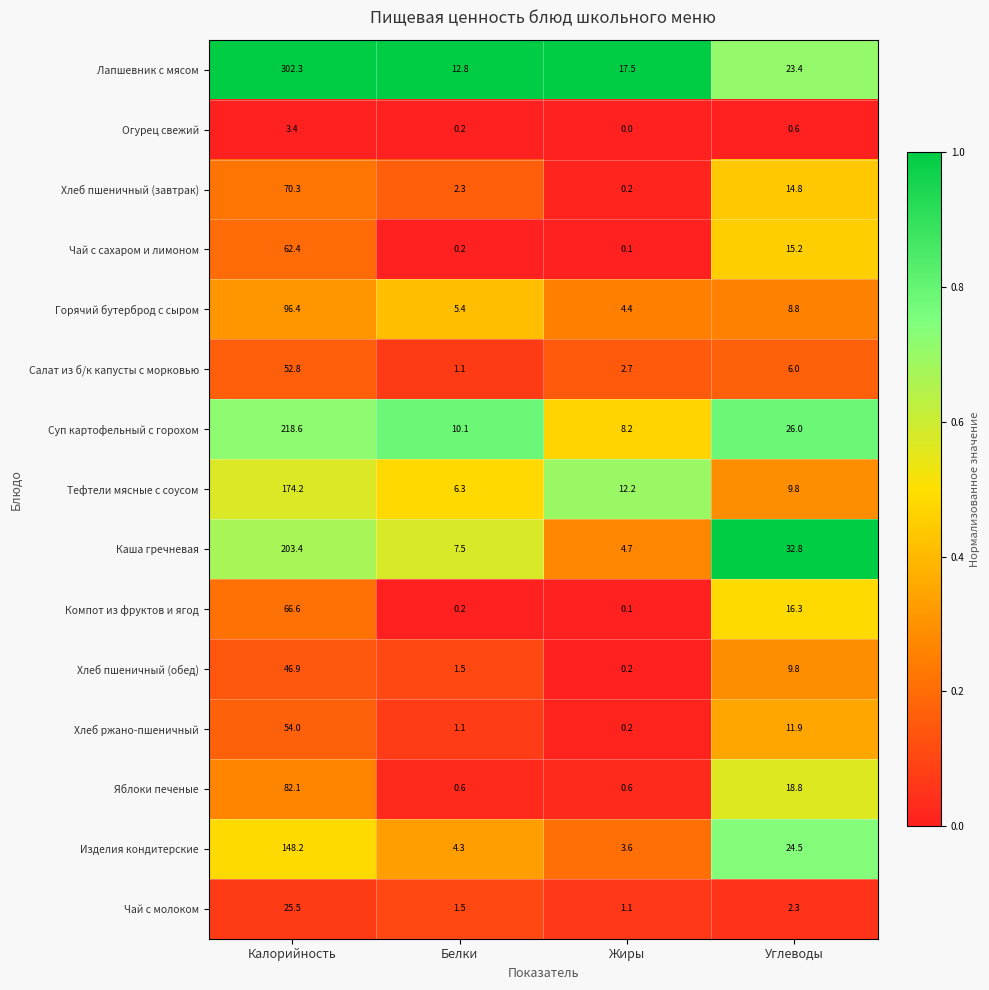

List the series in order of their peak value, highest first.

Лапшевник с мясом, Суп картофельный с горохом, Каша гречневая, Тефтели мясные с соусом, Изделия кондитерские, Горячий бутерброд с сыром, Яблоки печеные, Хлеб пшеничный (завтрак), Компот из фруктов и ягод, Чай с сахаром и лимоном, Хлеб ржано-пшеничный, Салат из б/к капусты с морковью, Хлеб пшеничный (обед), Чай с молоком, Огурец свежий